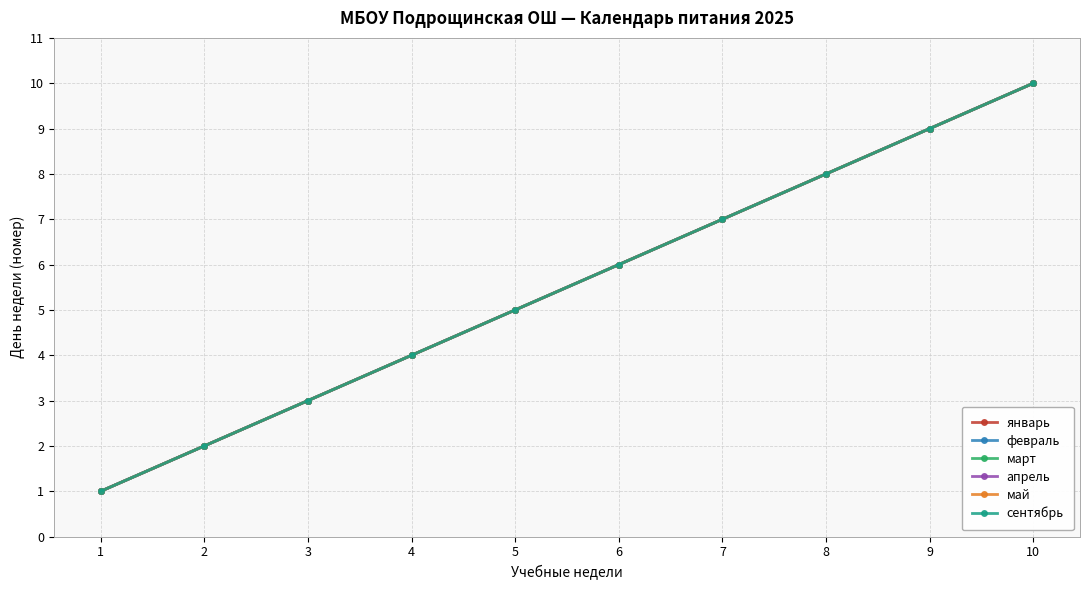

Which category has the highest value in the январь series?

10